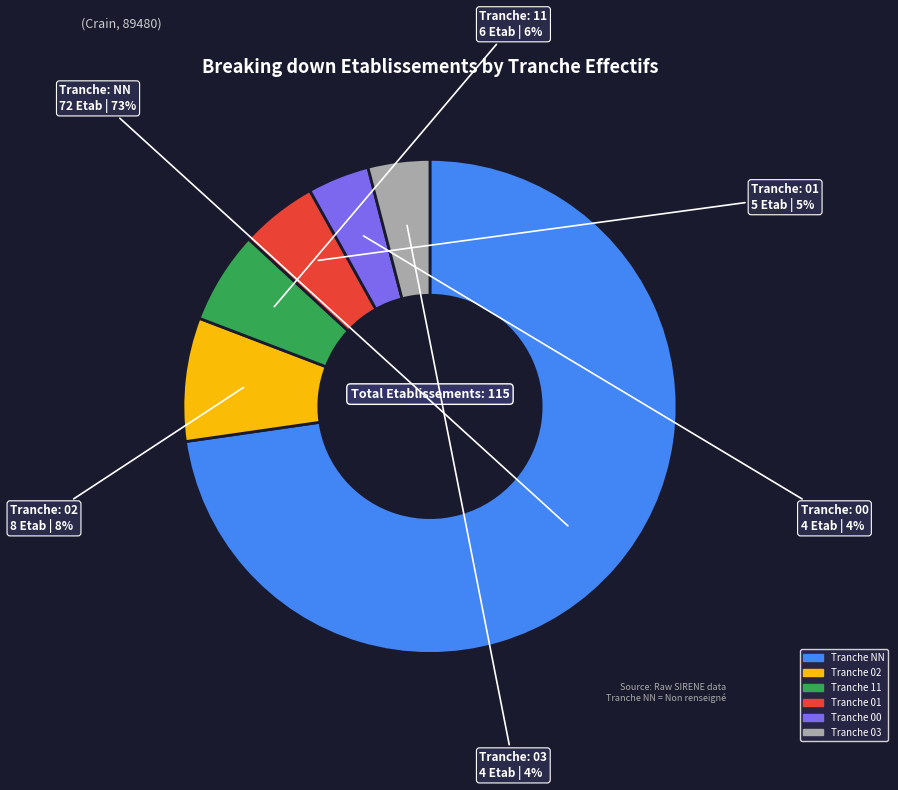

To the nearest percent, what is the average slice percentage?

17%